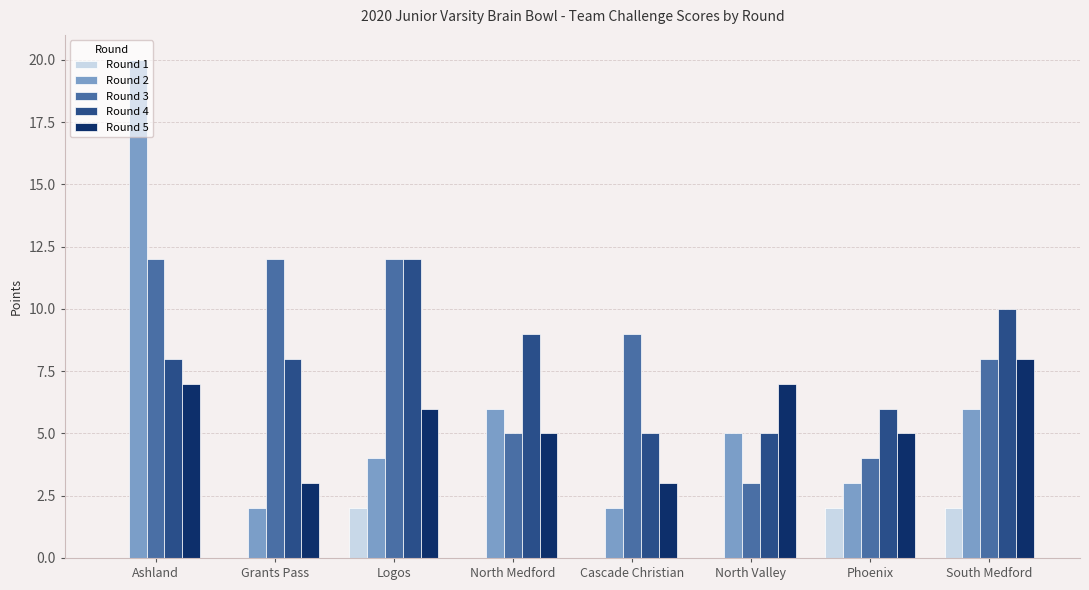

The Round 2 series shows 5 at North Valley. True or false?

True